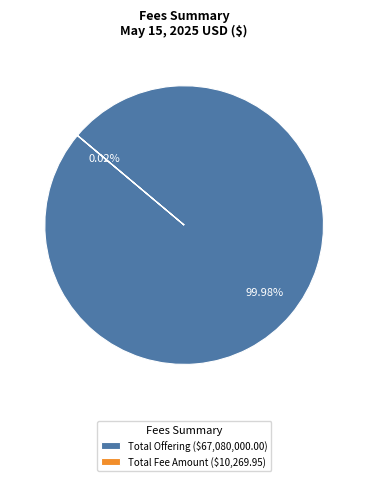

Does any single category account for the majority?

Yes